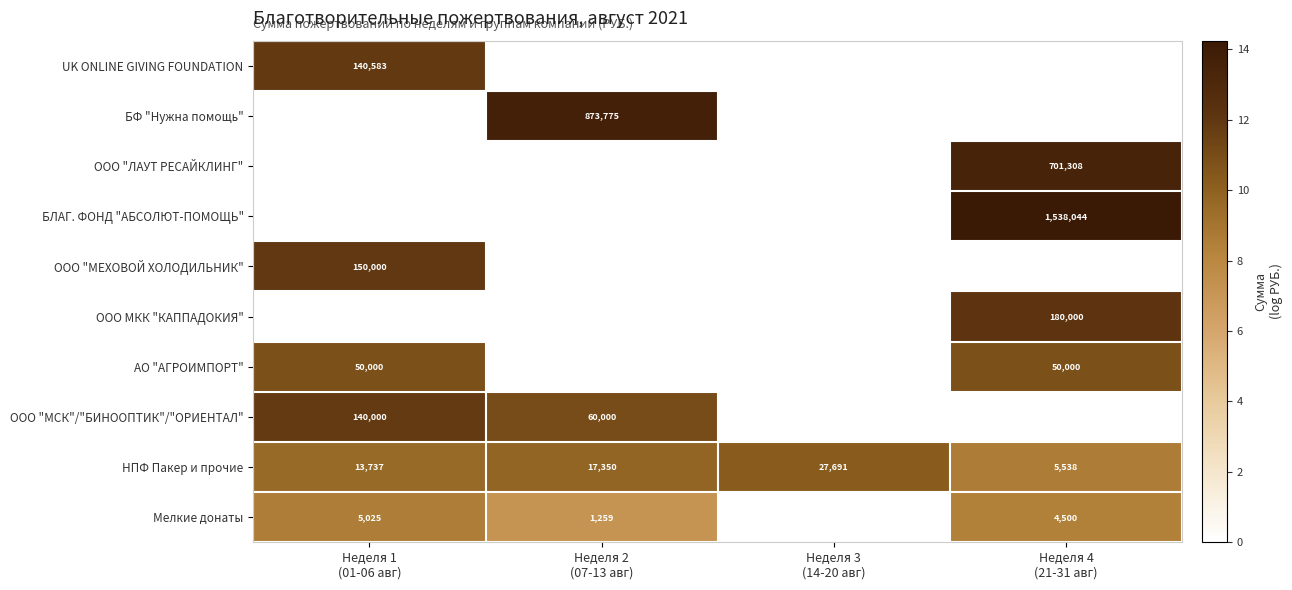

What is the sum of all НПФ Пакер и прочие values?

64316